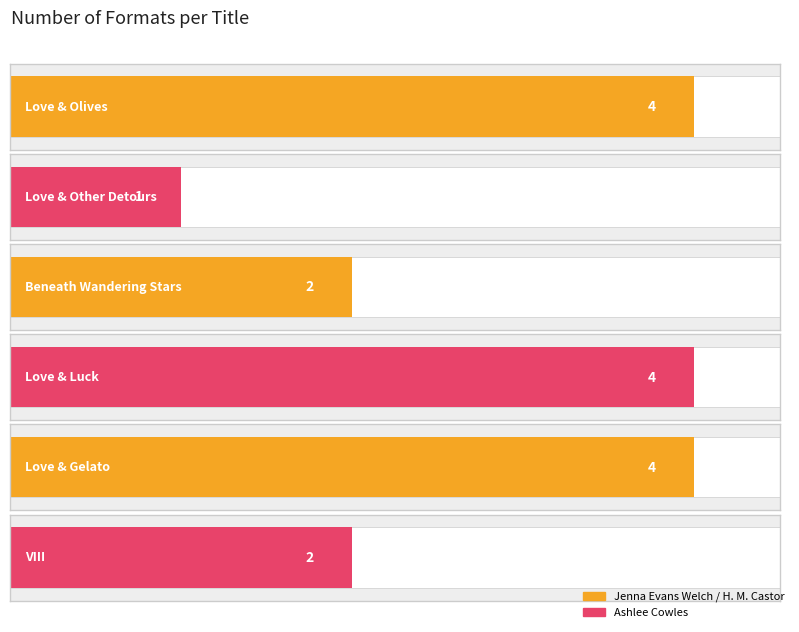

Reading left to right, what are all the values shown in this chart?

4	1	2	4	4	2